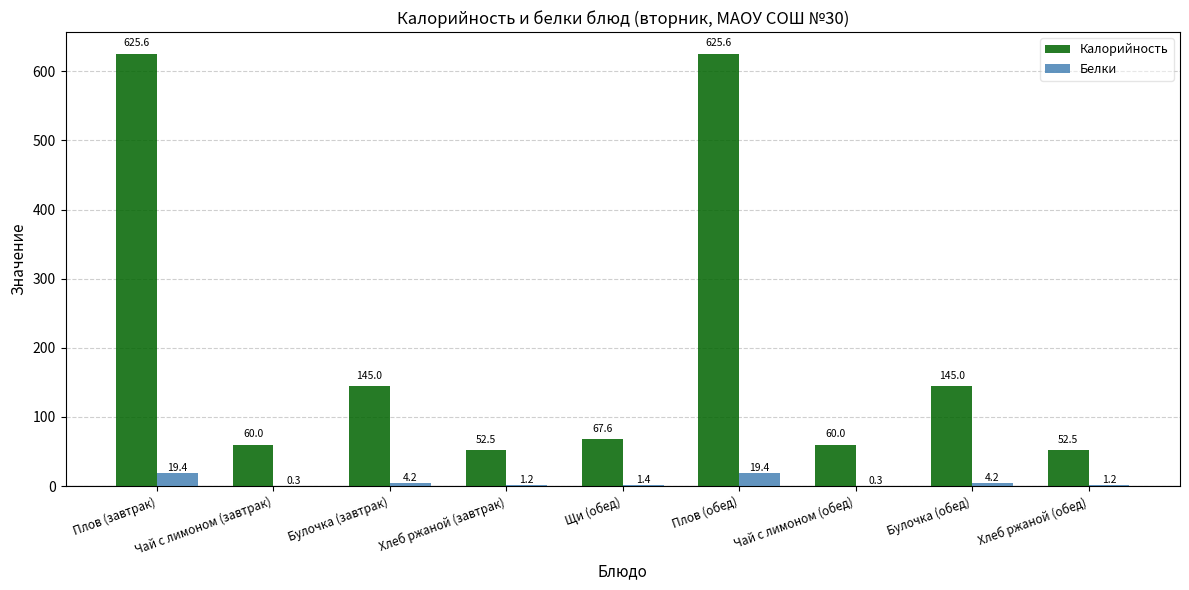

True or false: Калорийность has a value of 59.9 at Булочка (завтрак).

False